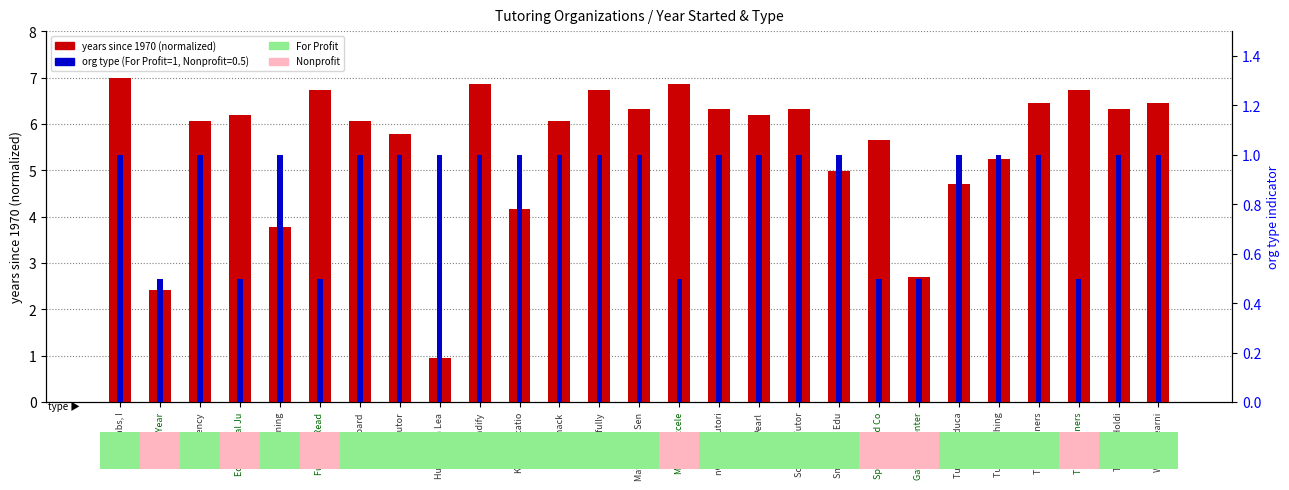

Are the bars horizontal?

No